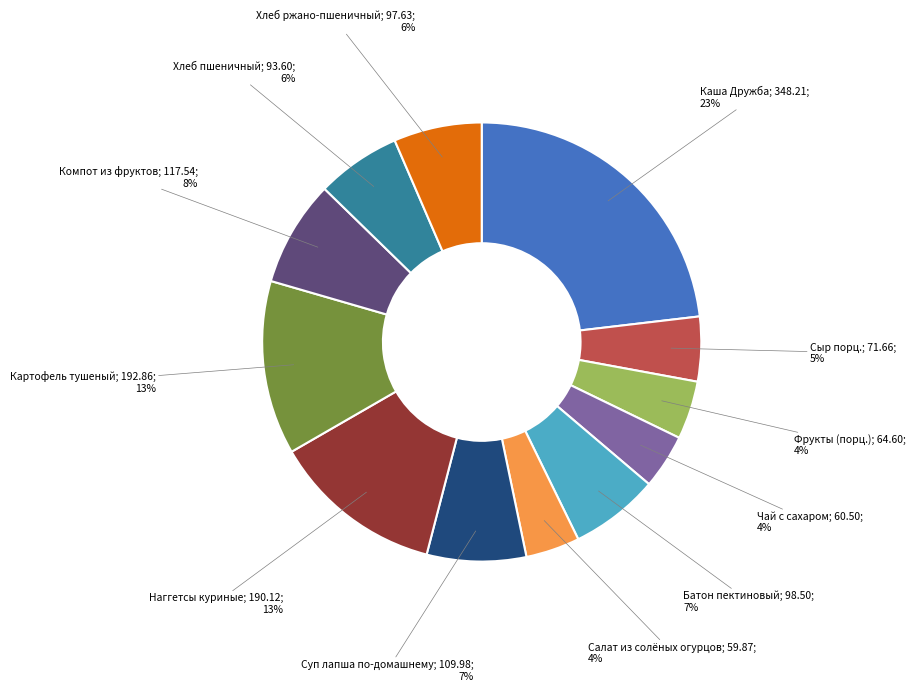

Does any single category account for the majority?

No